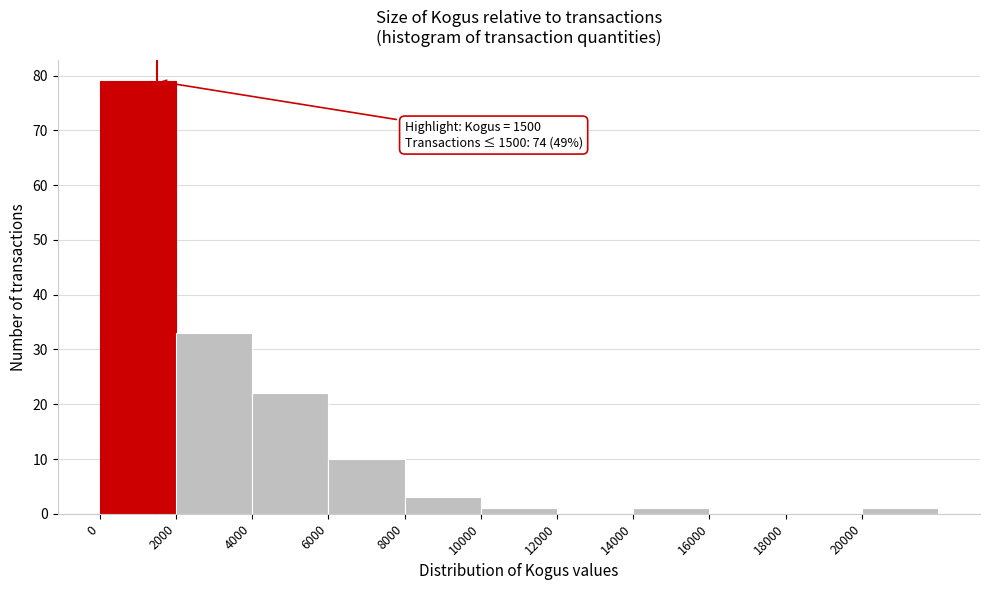

Which range on the x-axis has the tallest bar?

0 to 2000